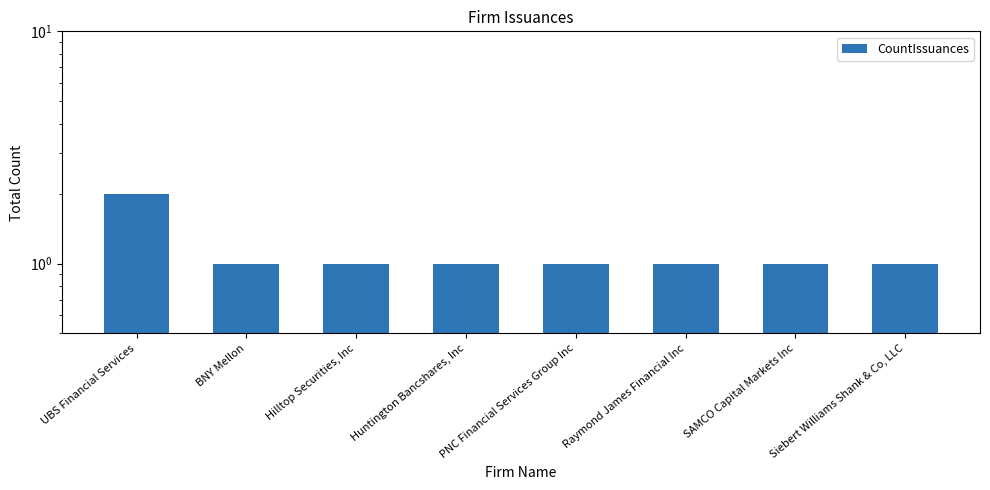

Reading left to right, transcribe all the data shown in this chart.

2	1	1	1	1	1	1	1